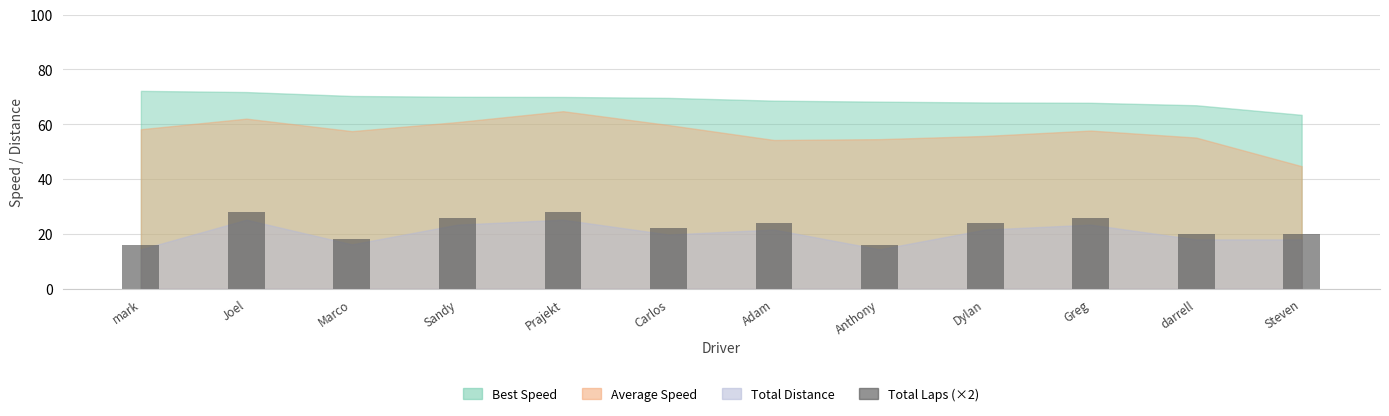

At which label does the data first exceed 24?

Joel